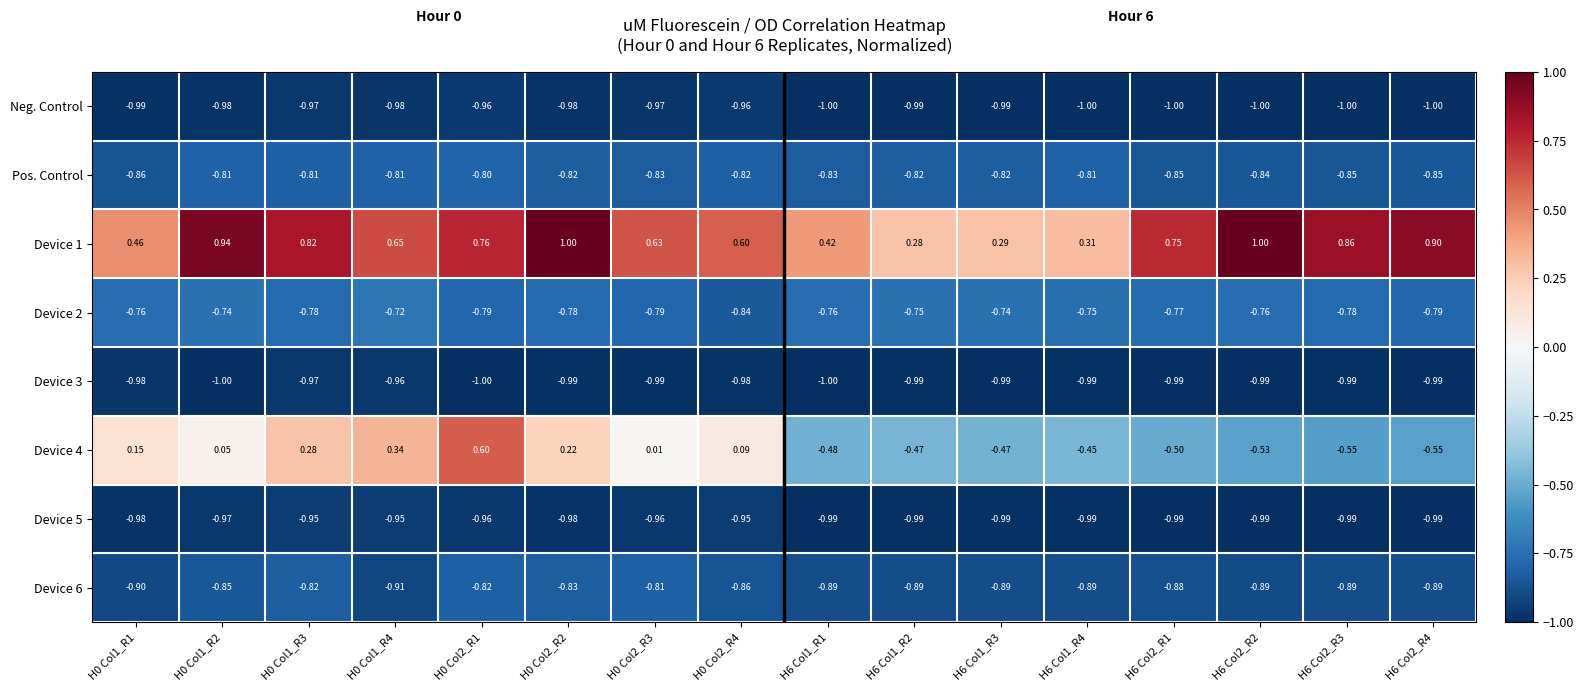

Is the value of Device 3 at H6 Col2_R2 greater than the value of Device 6 at H6 Col2_R2?

No